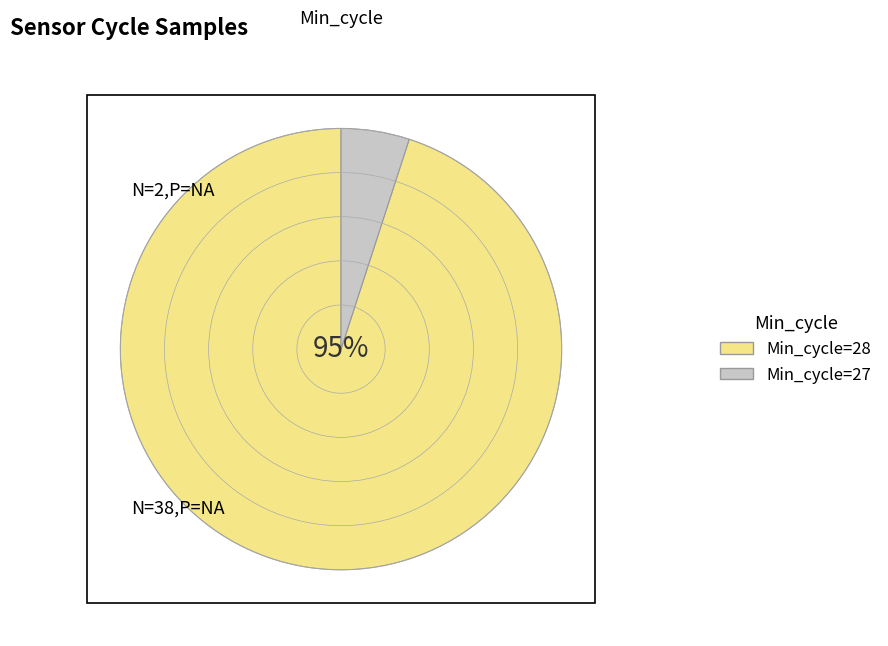

To the nearest percent, what percentage of the pie is Min_cycle=27?

5%